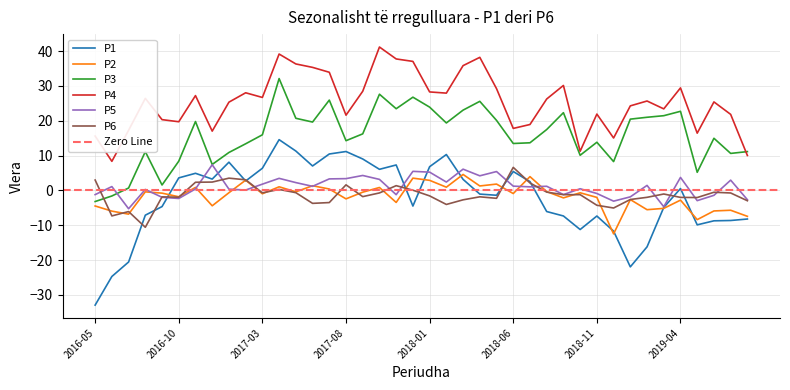

What is the difference between the second highest and minimum values in the P5 series?

11.4